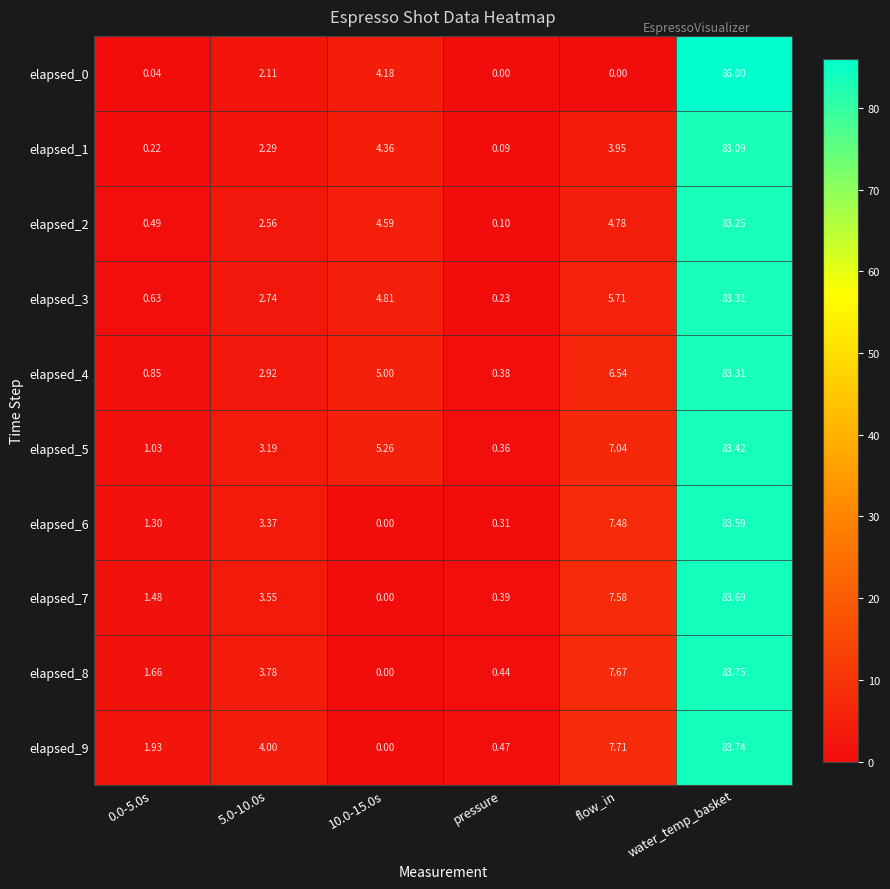

Where is elapsed_3 nearest to the value 41?

flow_in